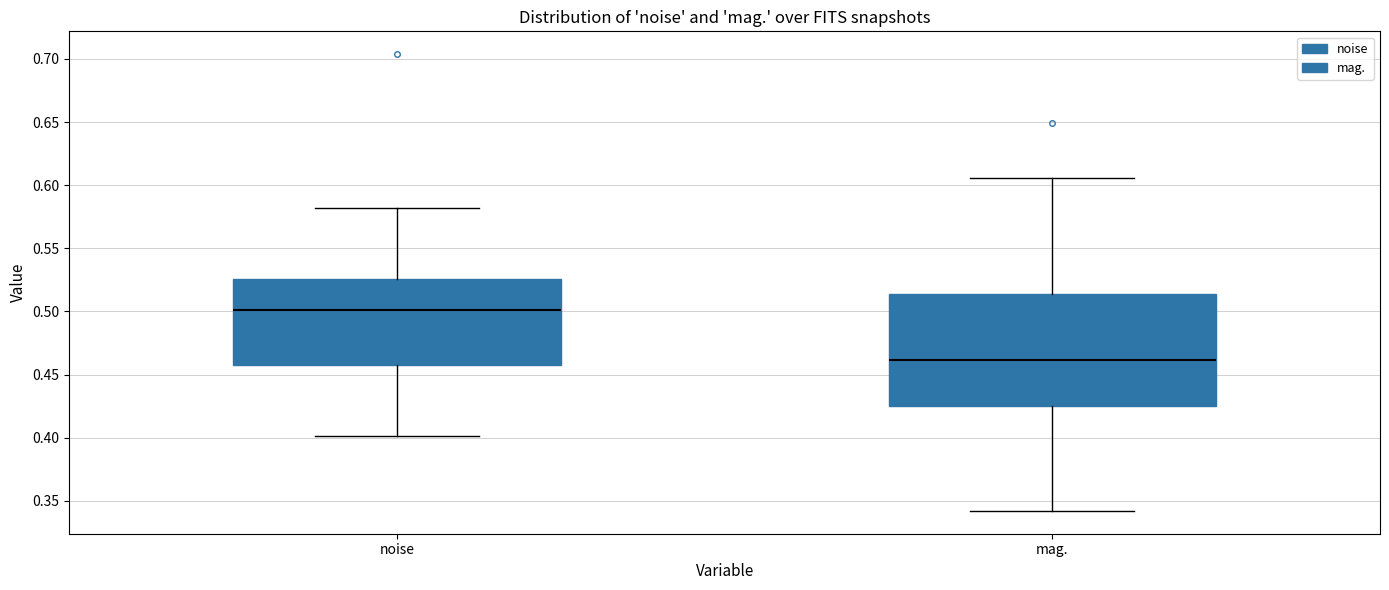

Which box has the highest median line?

noise